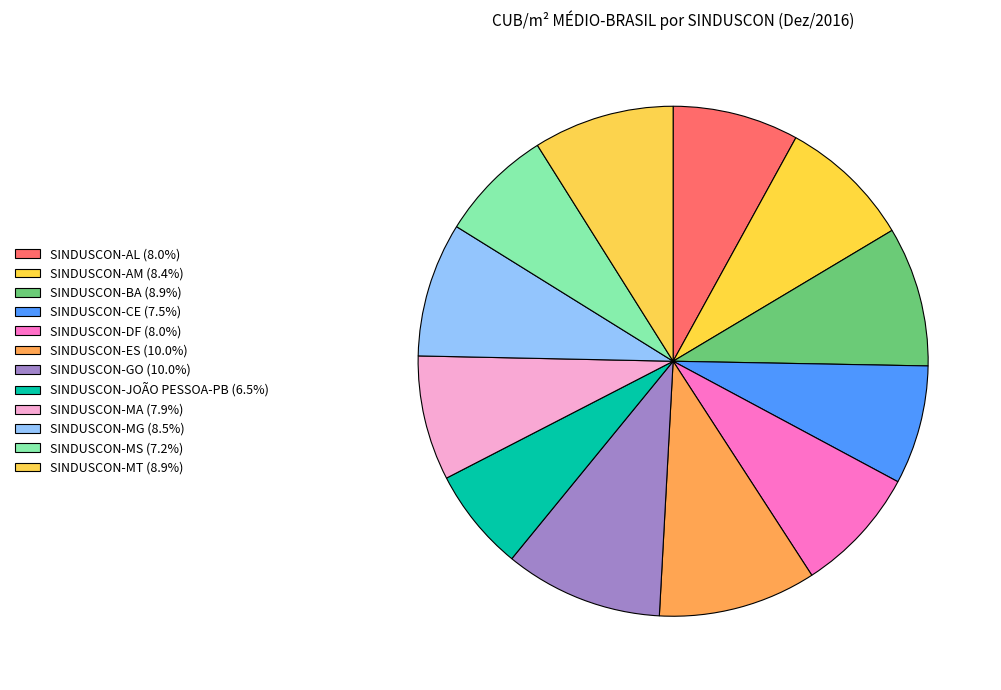

Count the number of slices in the pie.

12